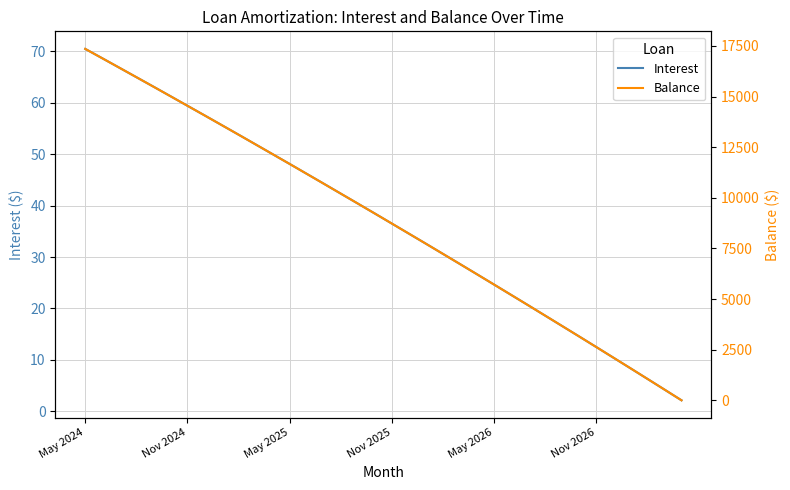

Where does the Balance series first go above 9222?

May 2024